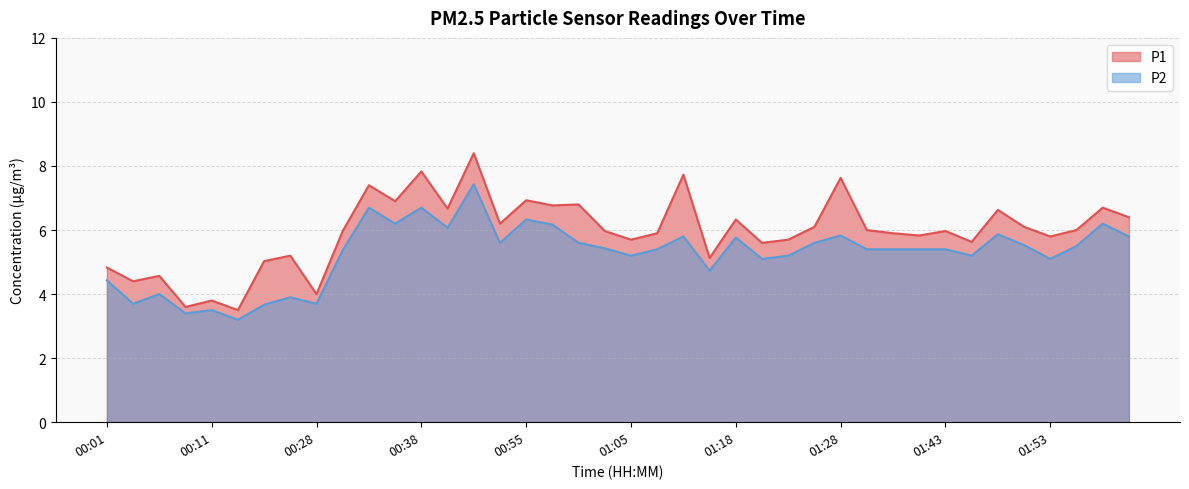

True or false: P2 and P1 intersect in this chart.

False